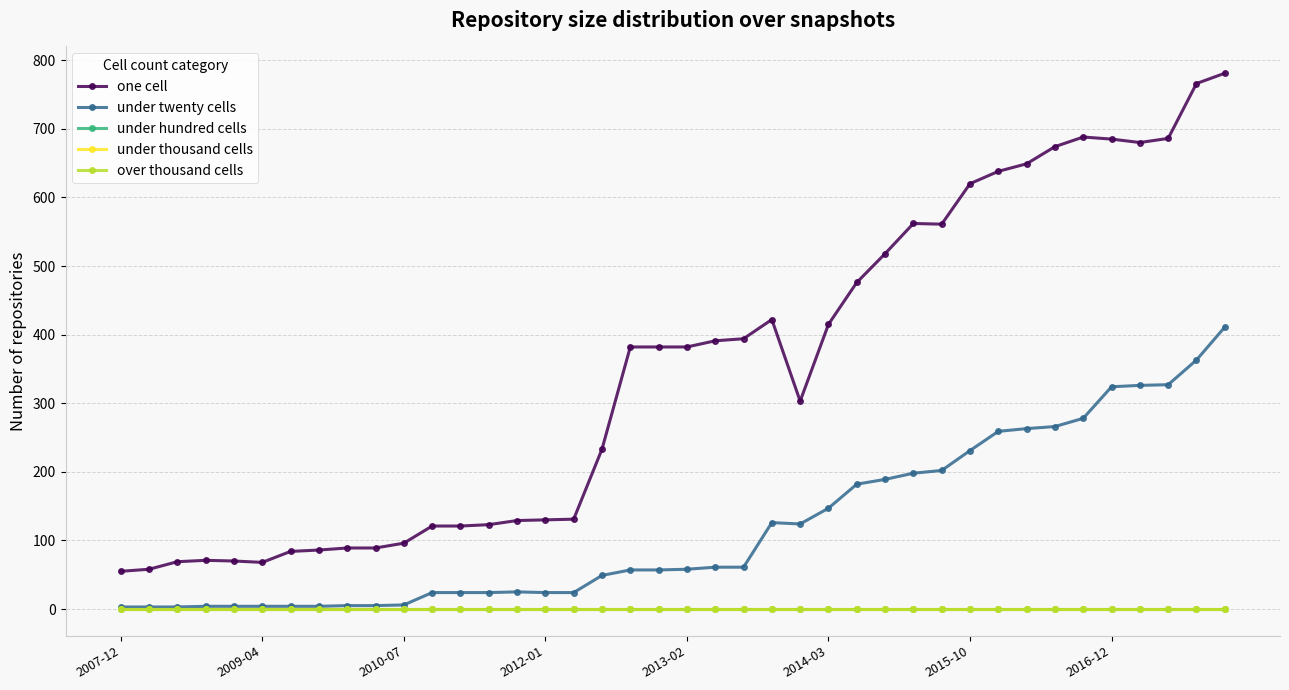

Is this an area chart (filled region under the line)?

No